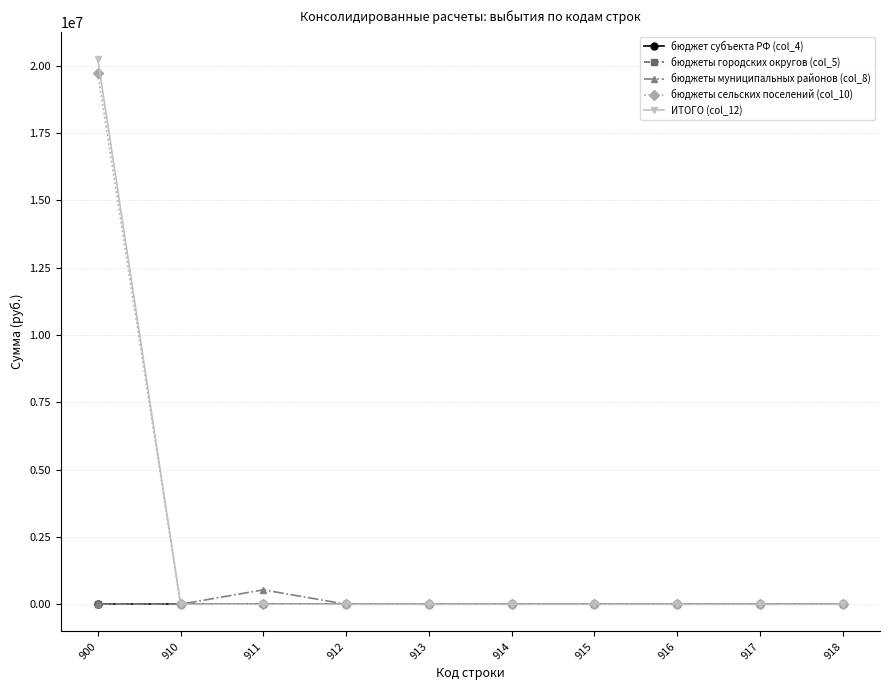

Which label corresponds to the largest value in the chart?

900